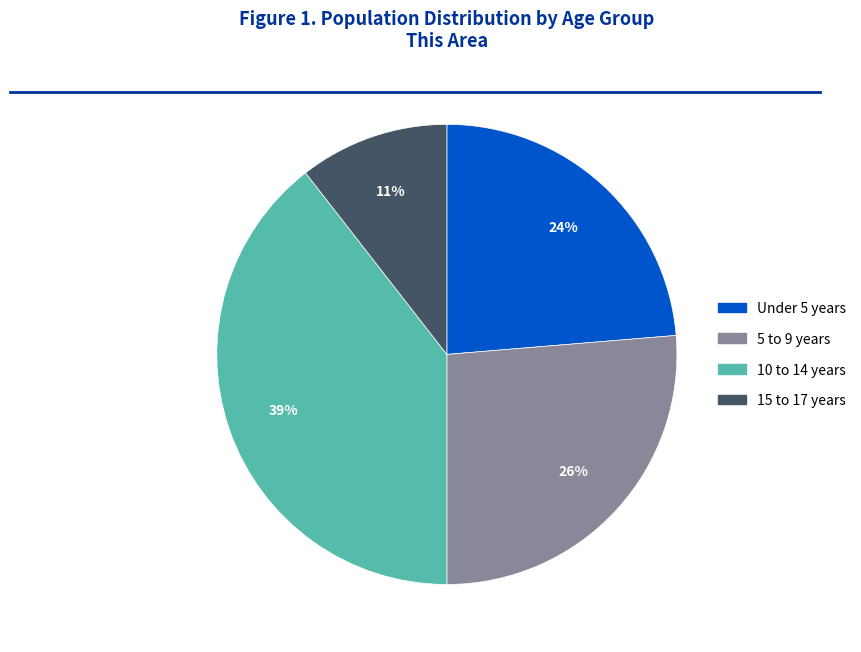

Is there any slice that represents more than half of the pie?

No